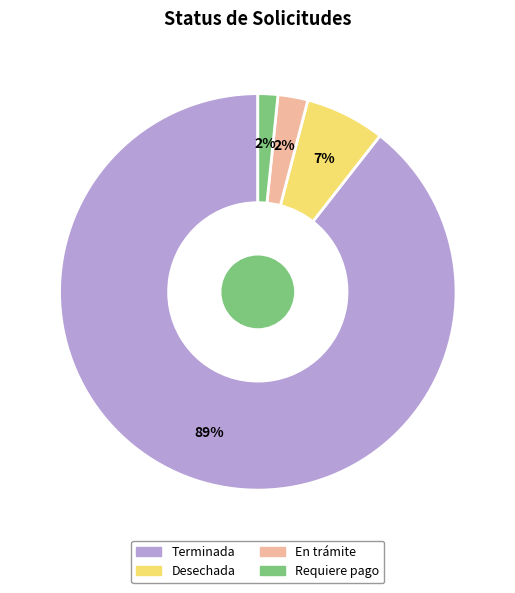

To the nearest percent, what is the average slice percentage?

25%